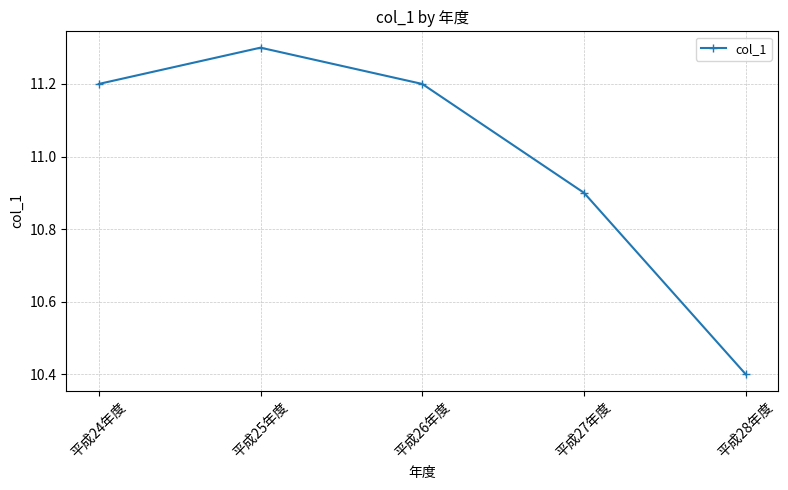

Reading left to right, extract all data points from this chart.

11.2	11.3	11.2	10.9	10.4